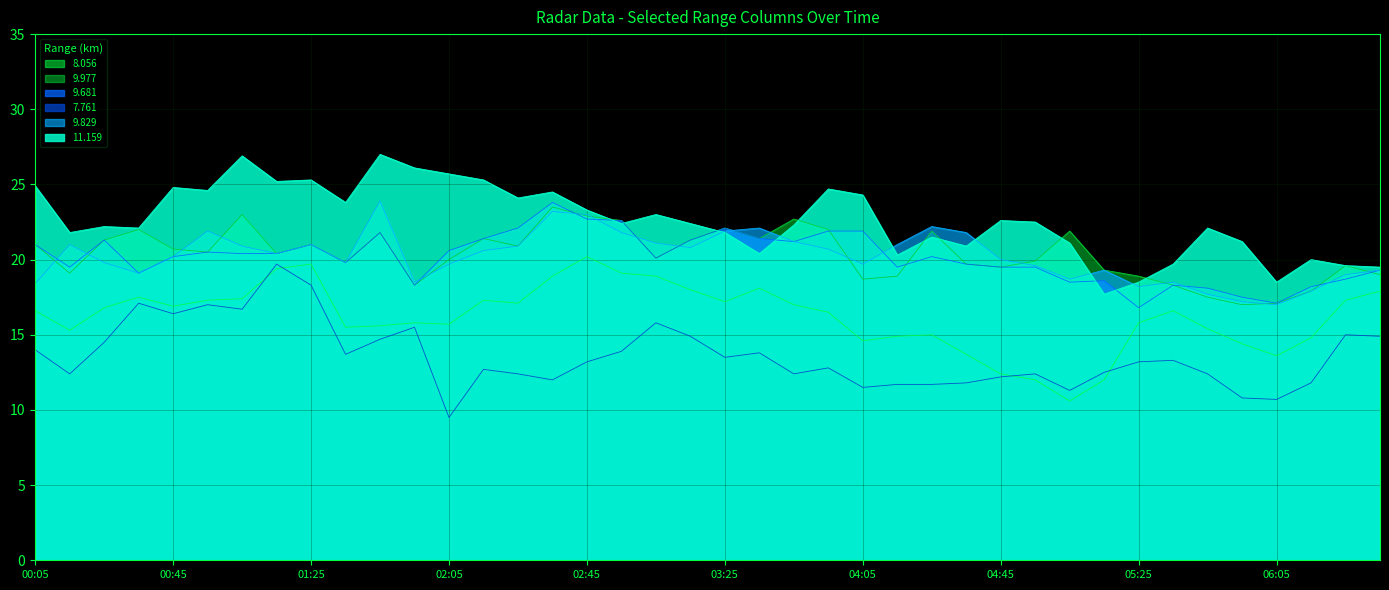

Which series has the largest total across all categories?

11.159